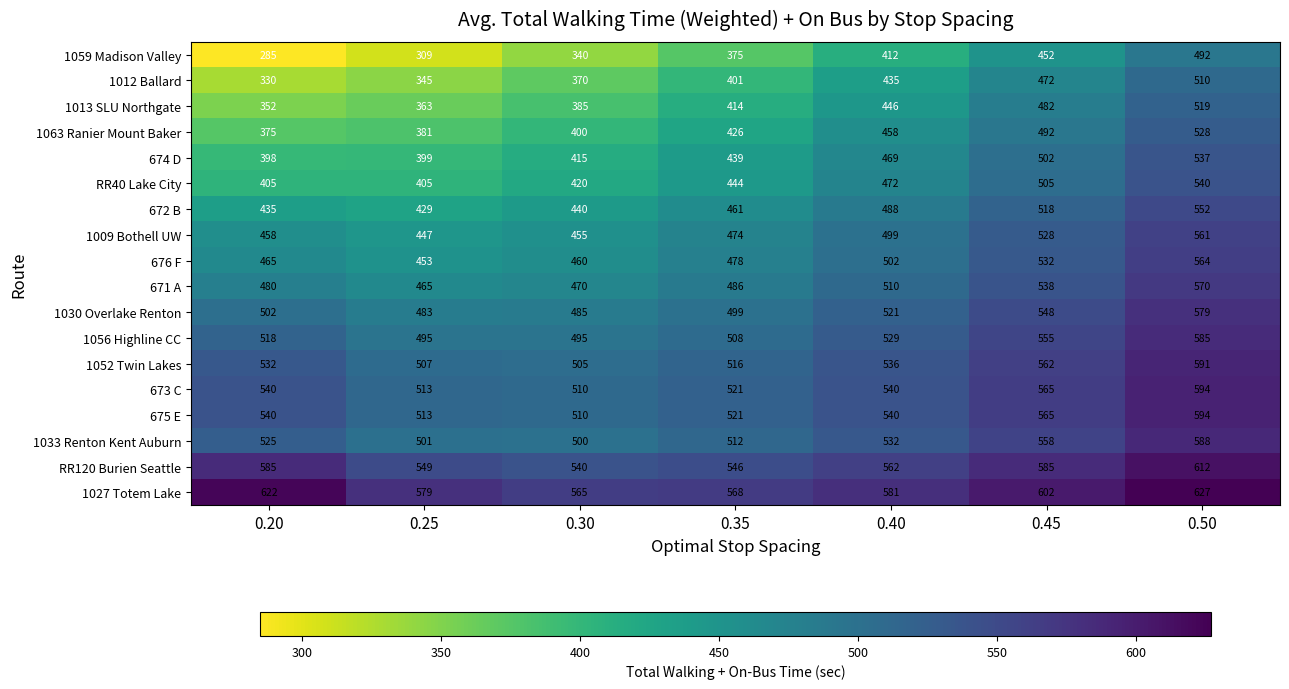

Count the number of categories in the chart.

7